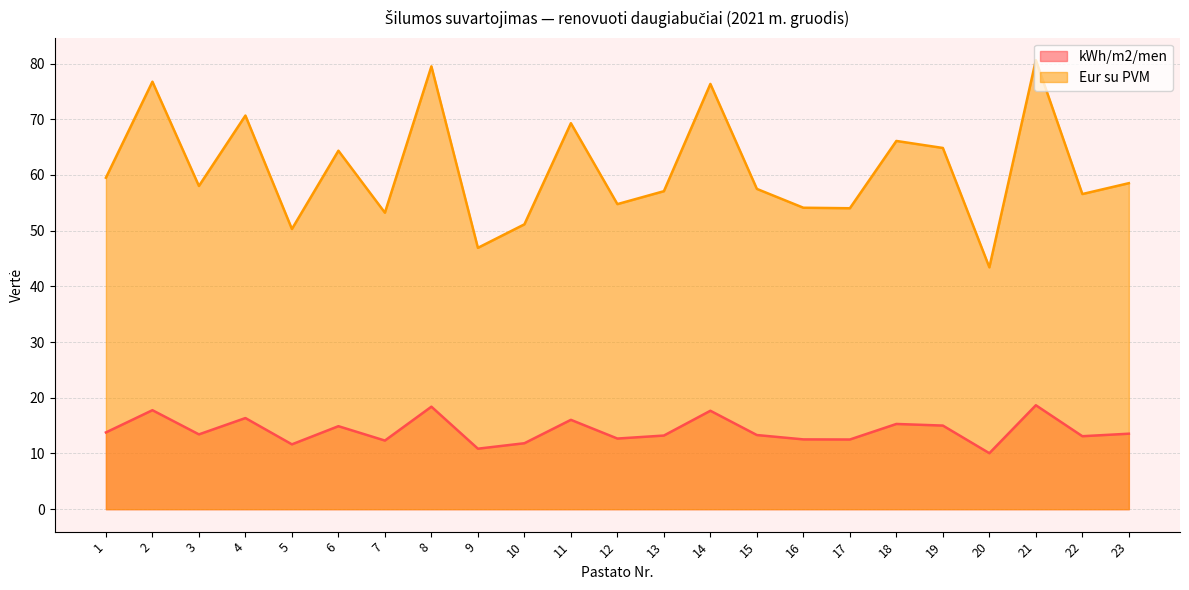

True or false: kWh/m2/men and Eur su PVM cross at least once.

False